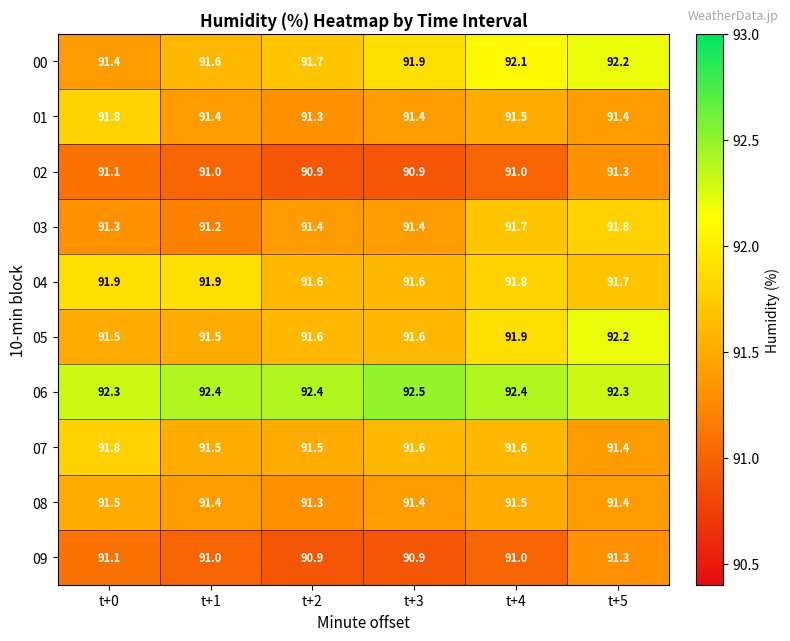

How many 04 values are between 91 and 92?

6